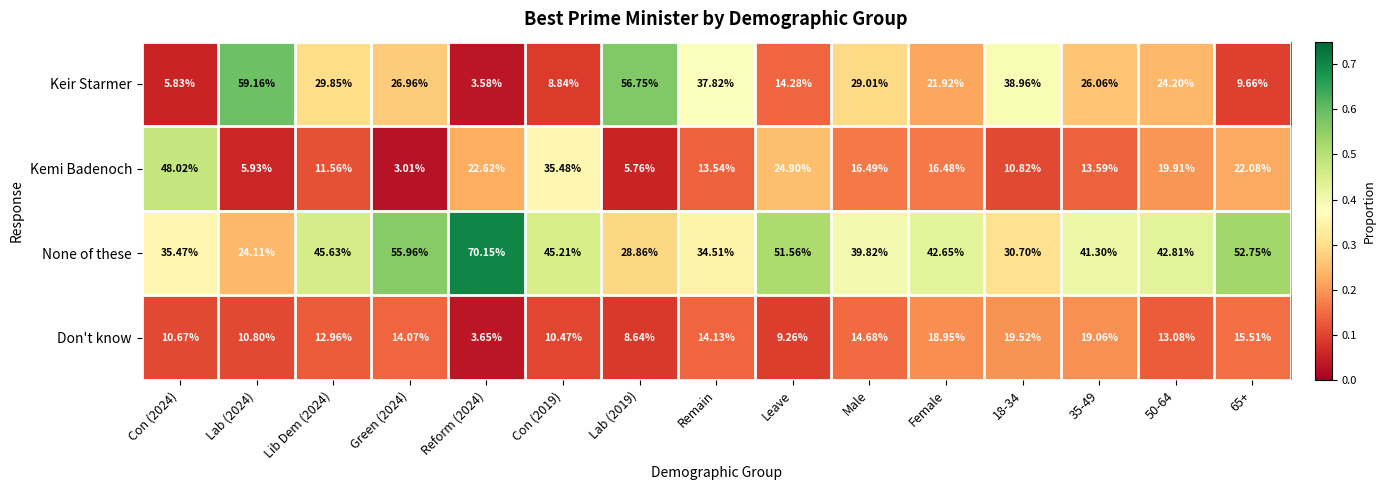

At which category does the chart reach its minimum across all series?

Green (2024)